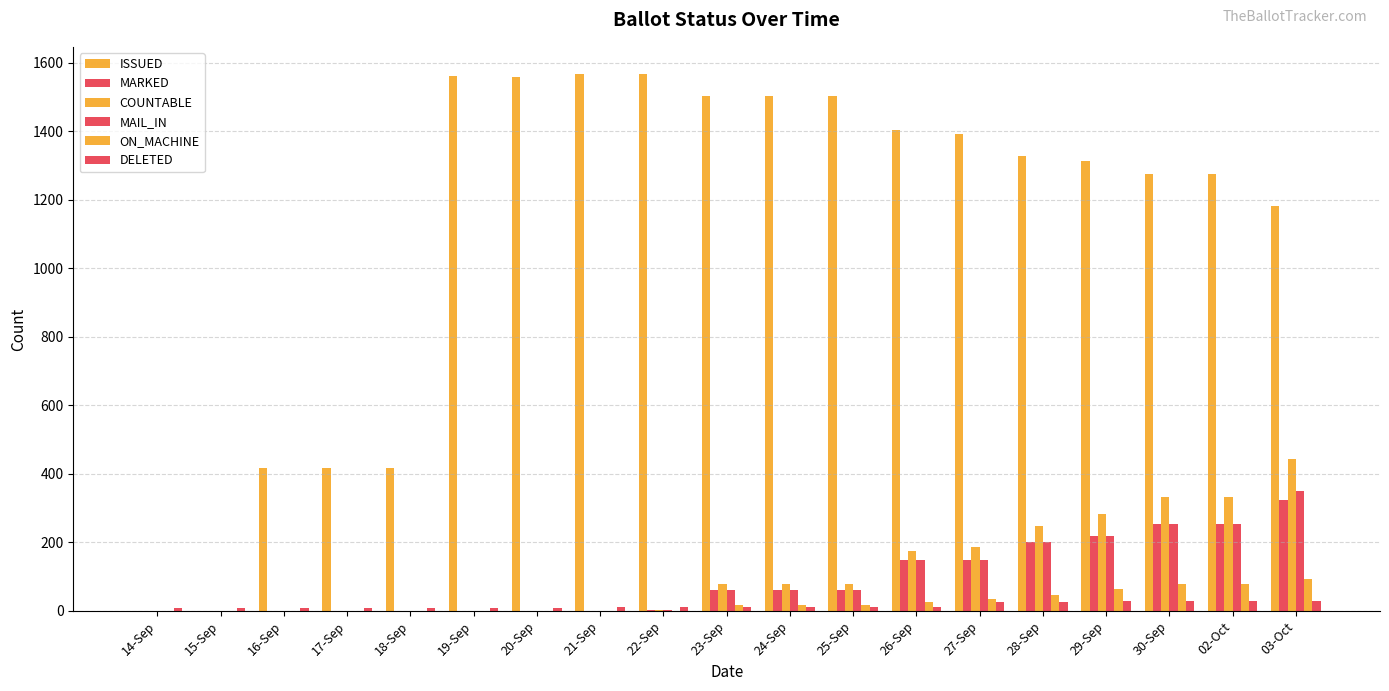

Does the chart contain stacked bars?

No